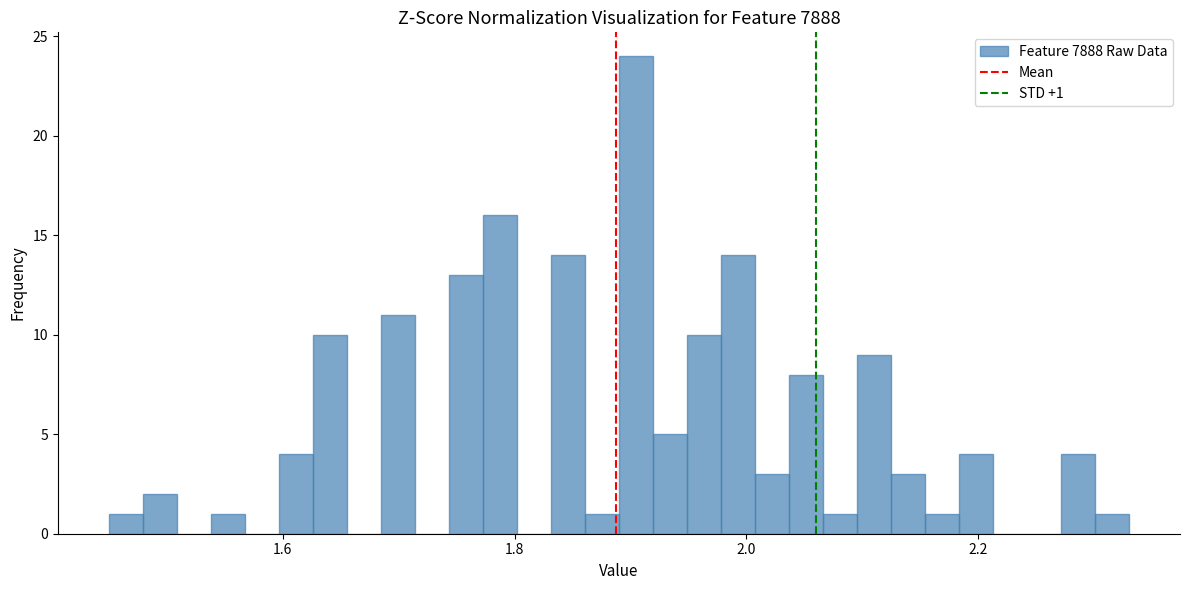

Around what value on the x-axis is the tallest bar? Give the approximate position of its centre, as read against the axis.

1.90